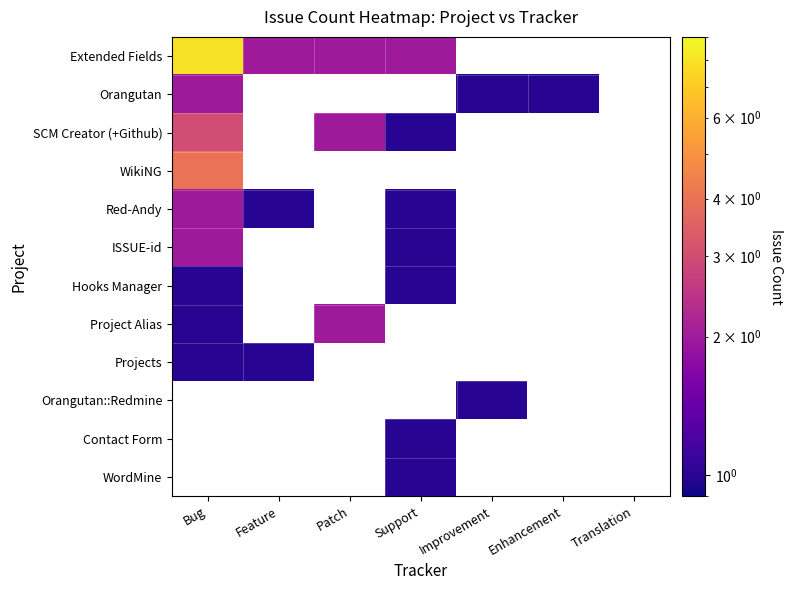

Which series changed the most between Bug and Support?

Extended Fields